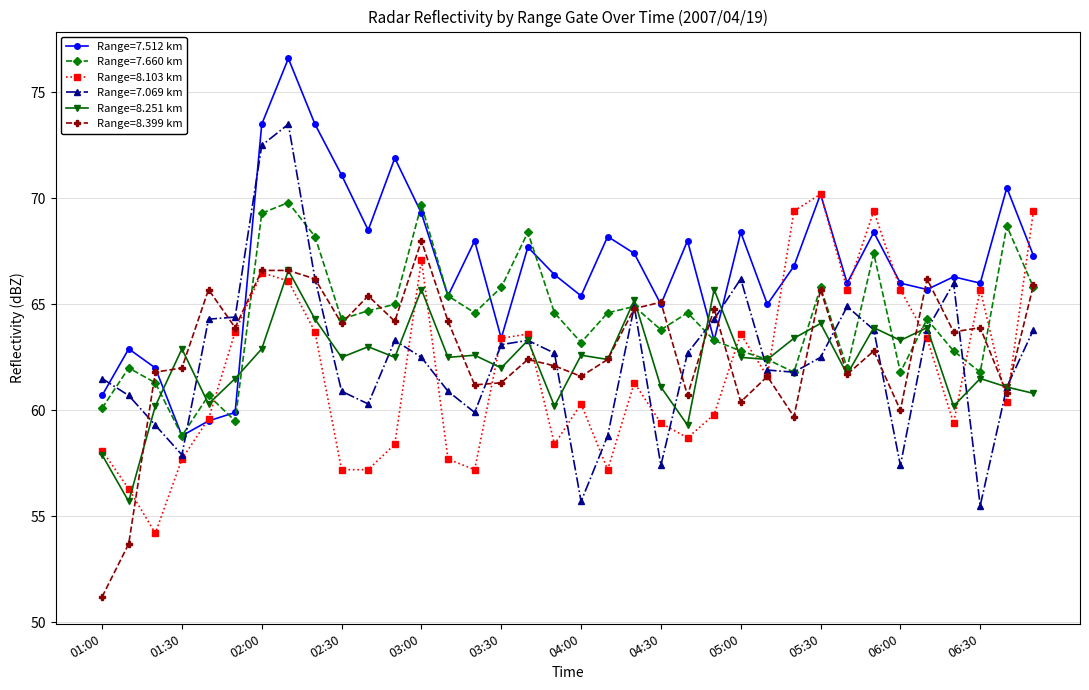

What is the value of the Range=8.399 km point at the 10th from the left?

64.1